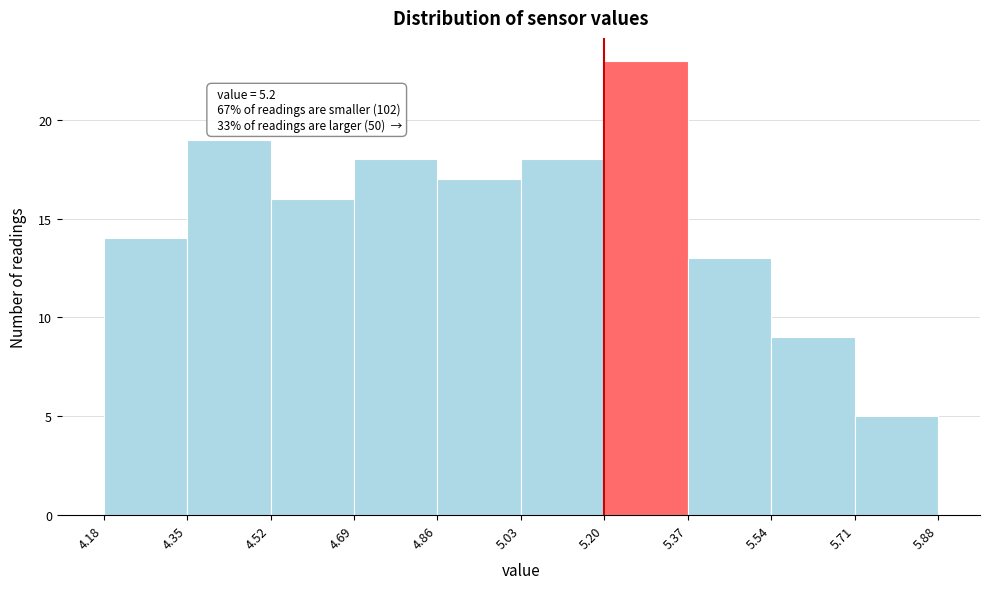

Over which range of the x-axis is the bar tallest?

5.20 to 5.37